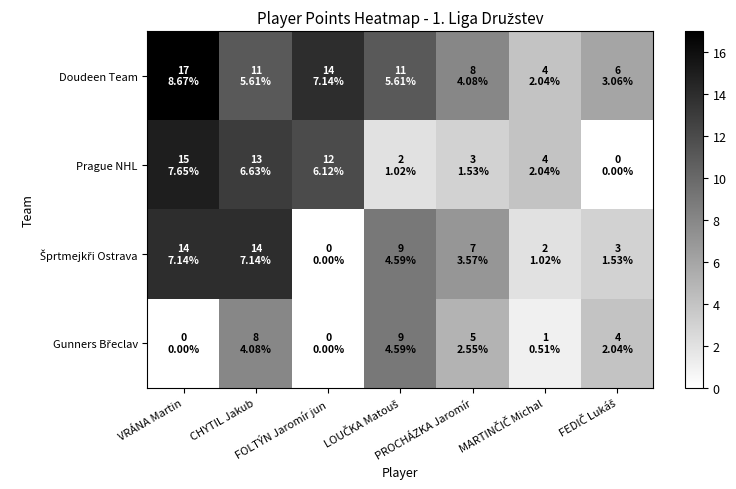

At how many categories does at least one series exceed 11?

3